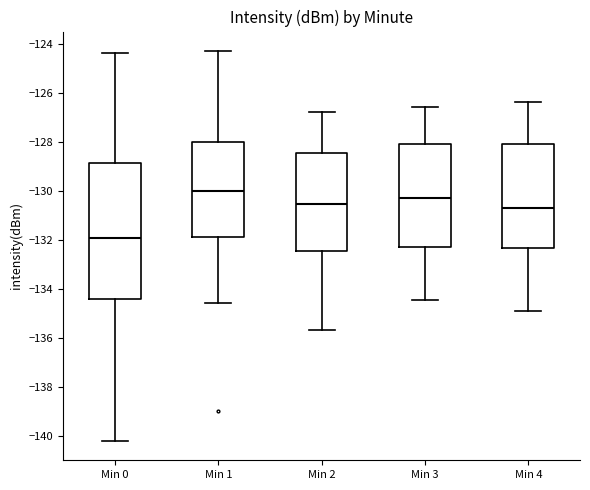

Reading left to right, transcribe this box plot: for each box, give where its median line is, the range the box spans, and where its two whiskers end, as read against the y-axis. The values are not printed on the chart, so give them approximately, as read against the axis.

Min 0: median -132.0, box -134.4 to -128.8, whiskers -140.2 to -124.4
Min 1: median -130.0, box -131.8 to -128.0, whiskers -134.6 to -124.2
Min 2: median -130.6, box -132.4 to -128.4, whiskers -135.6 to -126.8
Min 3: median -130.2, box -132.2 to -128.0, whiskers -134.4 to -126.6
Min 4: median -130.6, box -132.4 to -128.0, whiskers -135.0 to -126.4